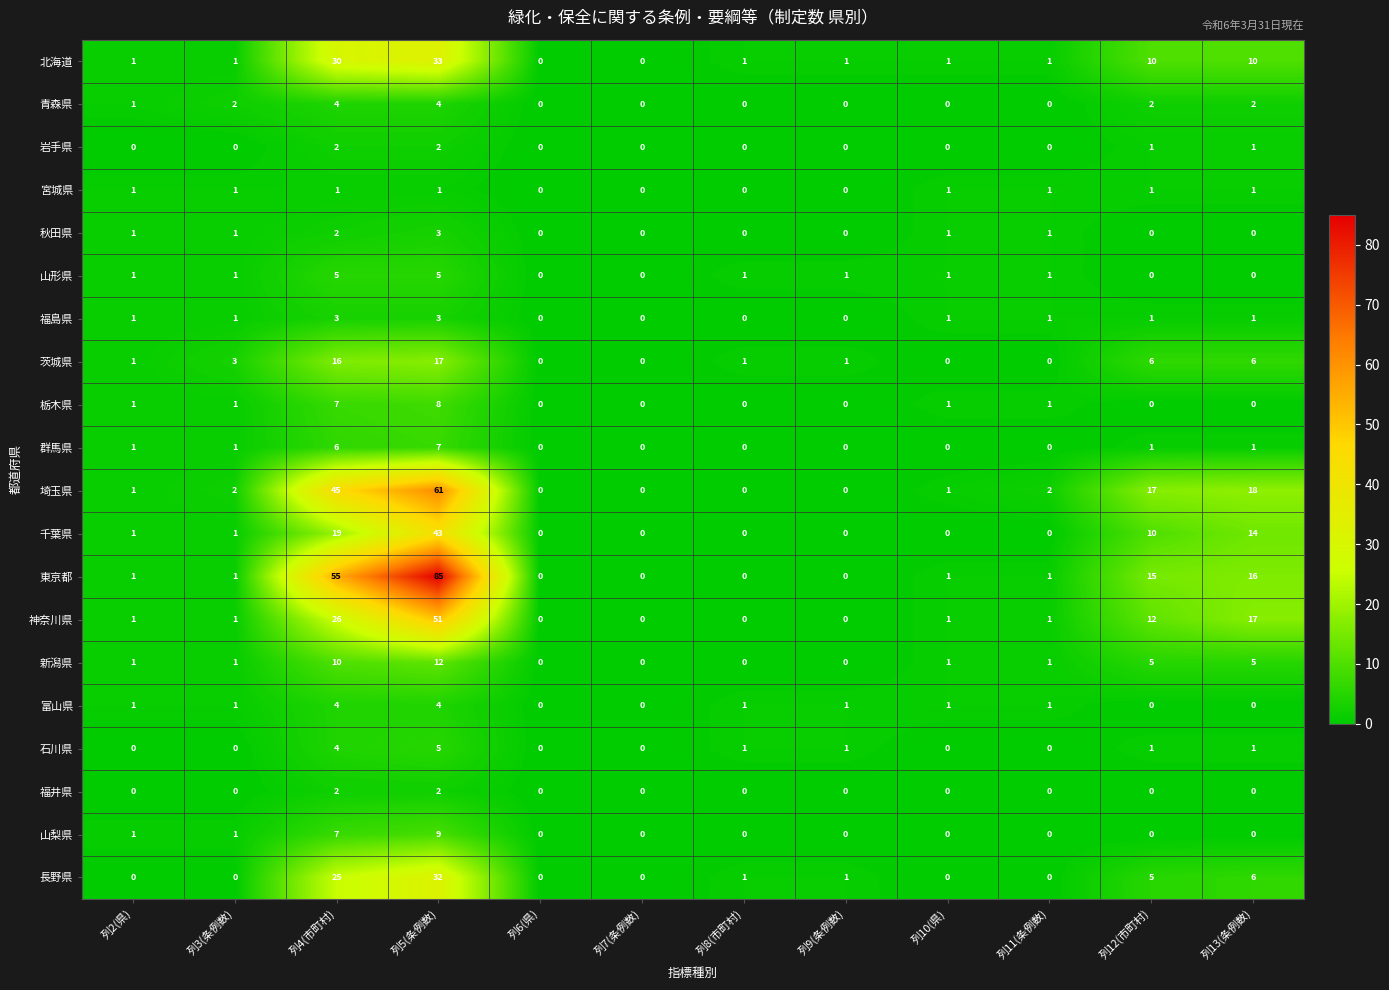

At how many categories does at least one series exceed 61?

1